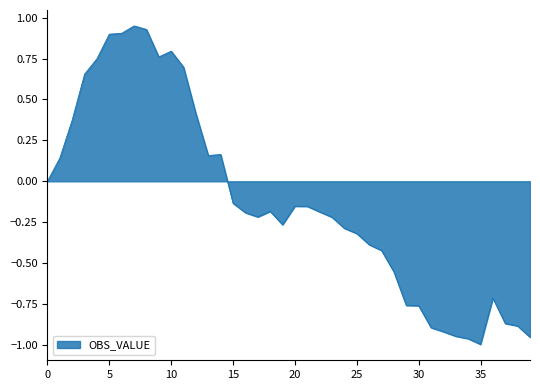

What is the difference between the maximum and minimum values?

1.9